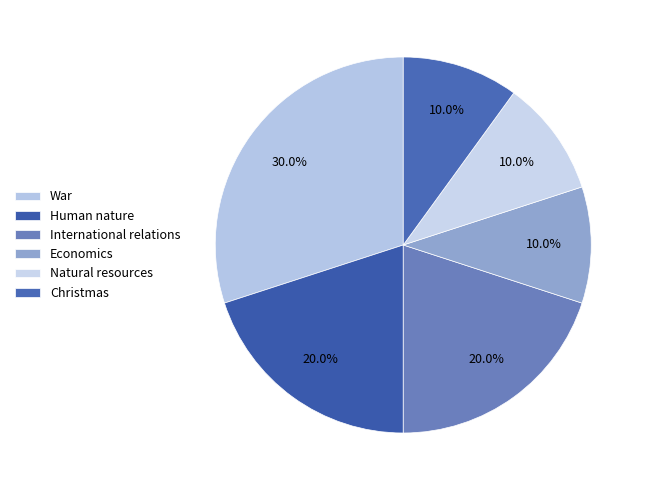

Is it true that War is 22% of the pie?

False